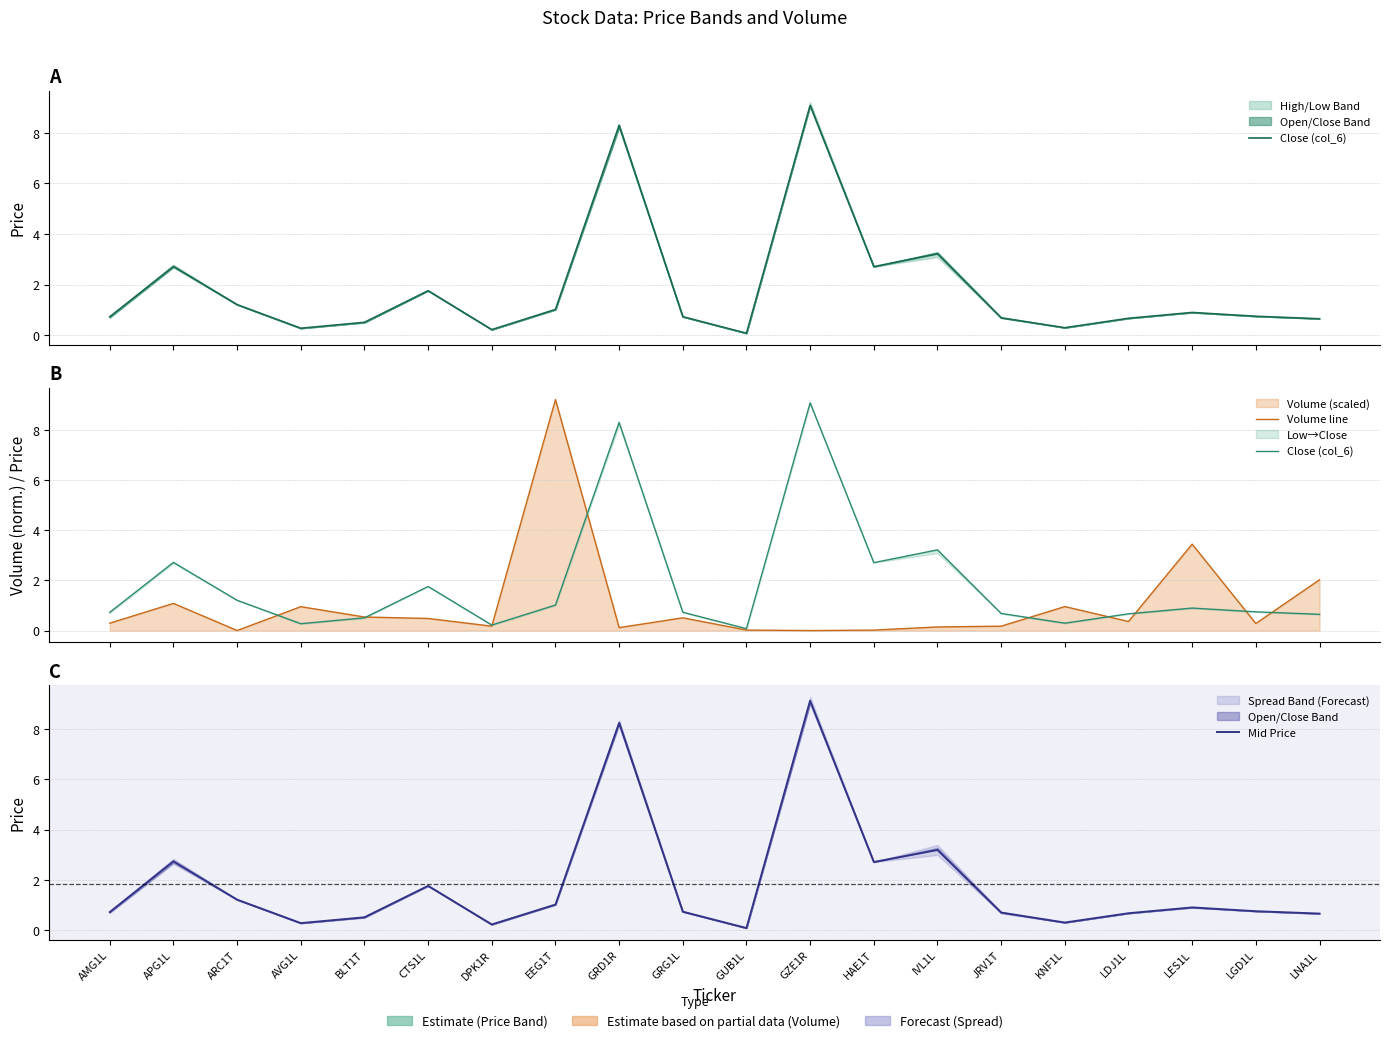

Is it true that Volume line equals 0.0 at ARC1T?

True